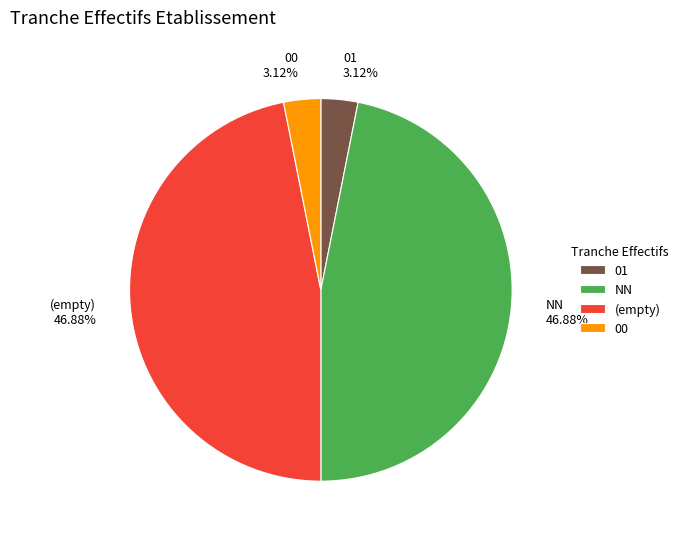

To the nearest percent, what is the difference between the largest and smallest slice percentages?

44%